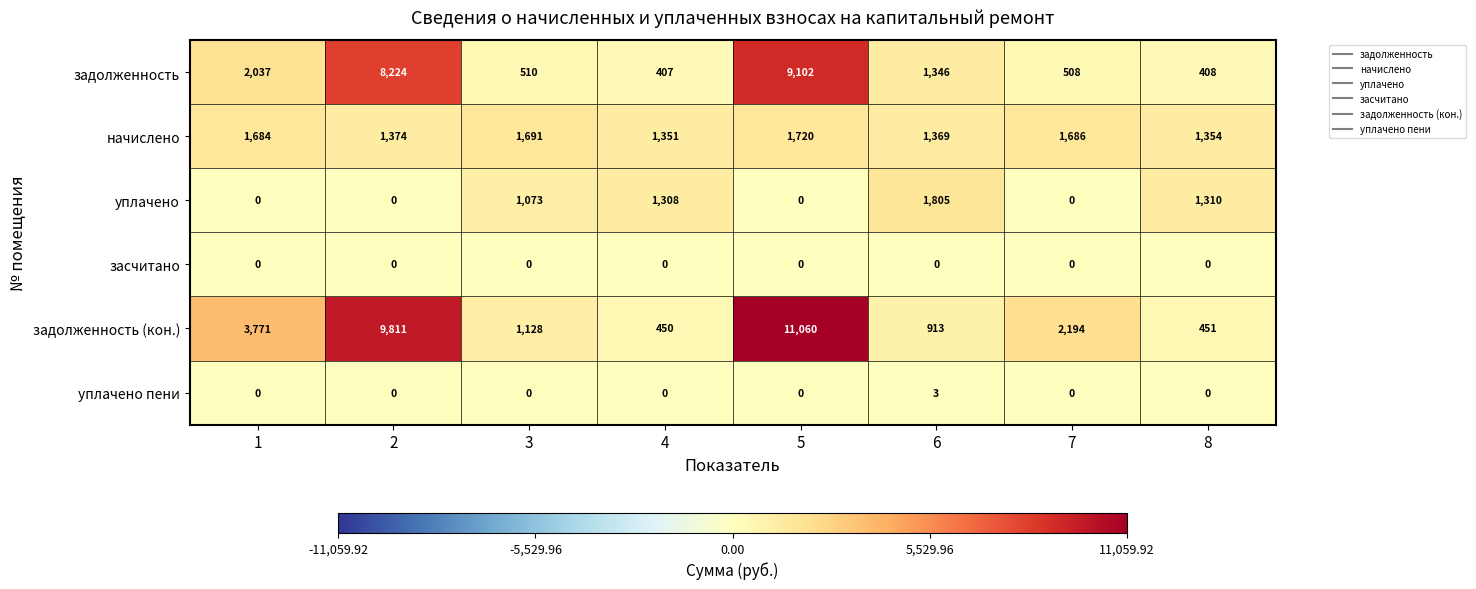

True or false: задолженность has a value of 162 at 8.

False